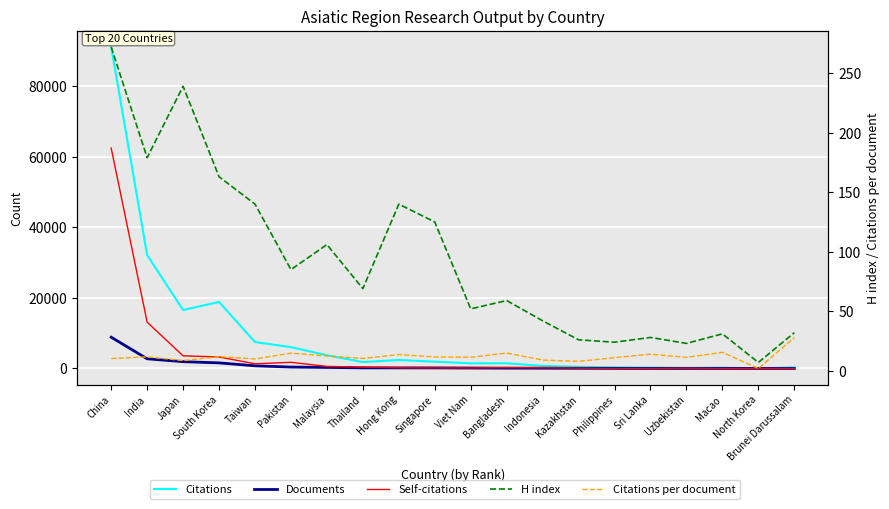

What is the maximum value for Citations per document?

27.9